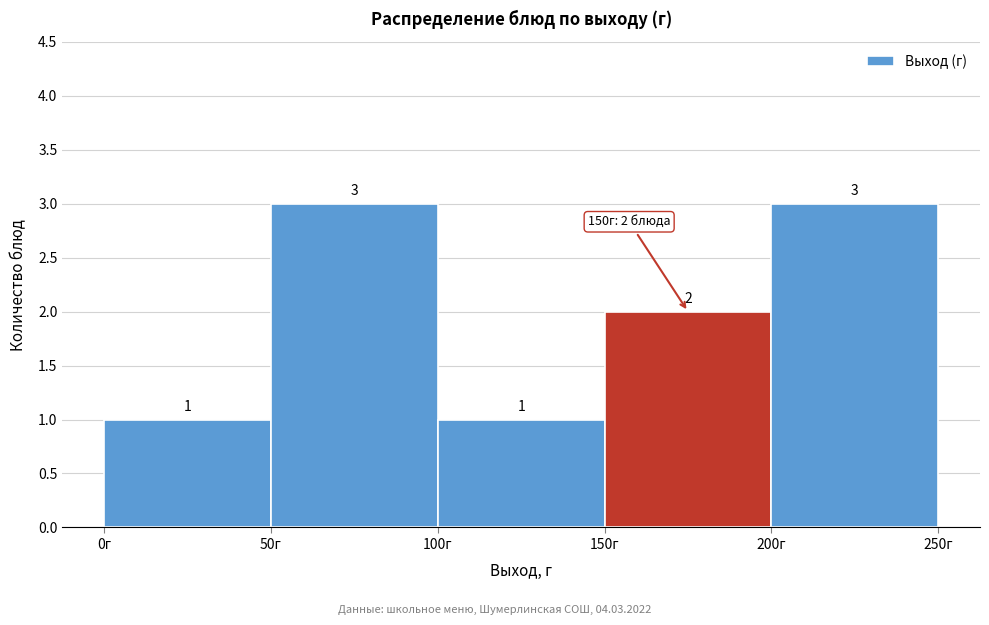

How tall is the bar that spans 0 to 50 on the x-axis?

1